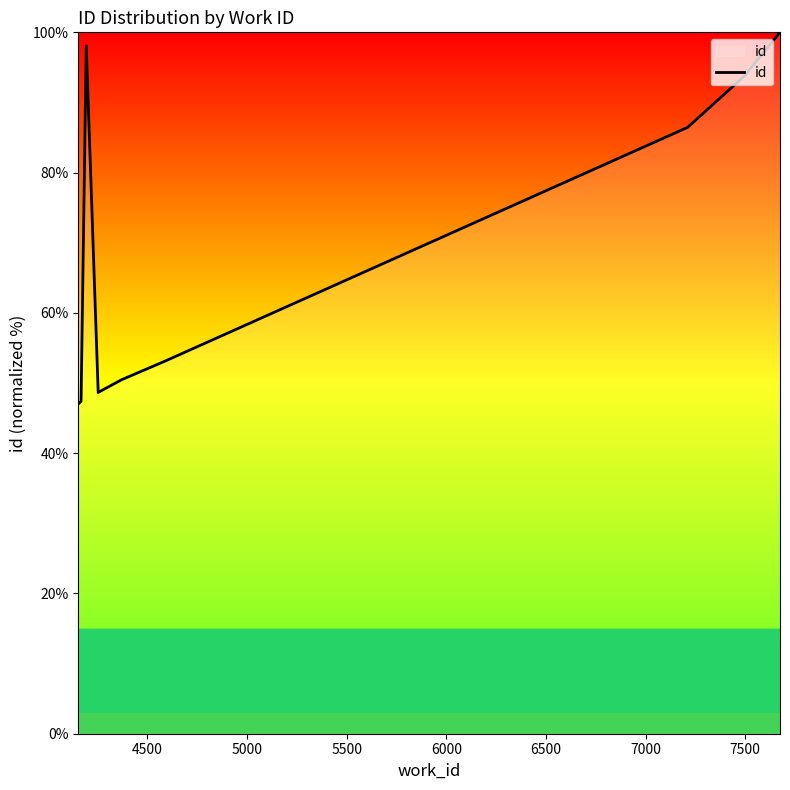

What is the minimum value shown in the chart?

47.0